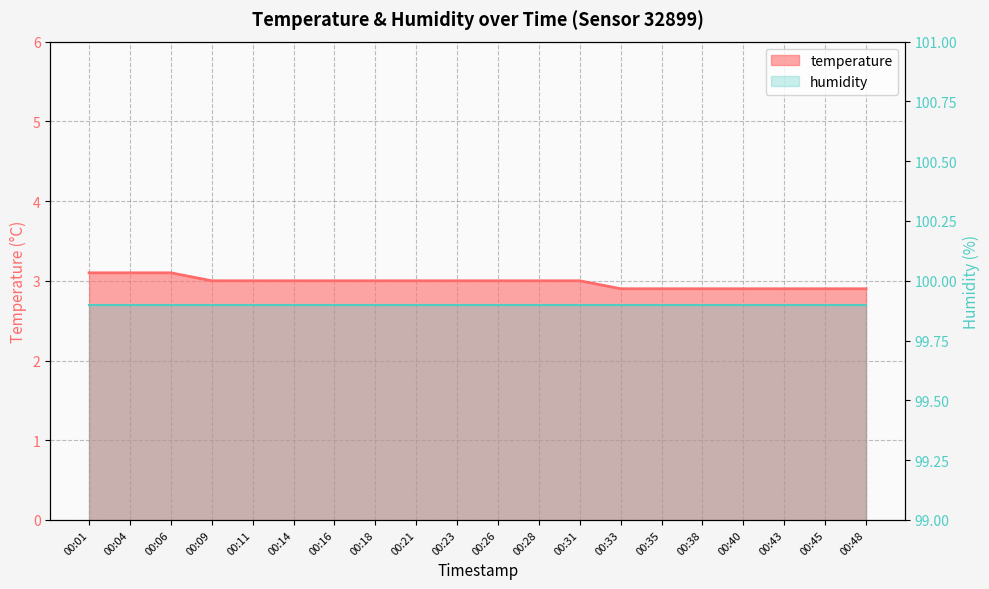

What is the greatest value displayed?

3.1